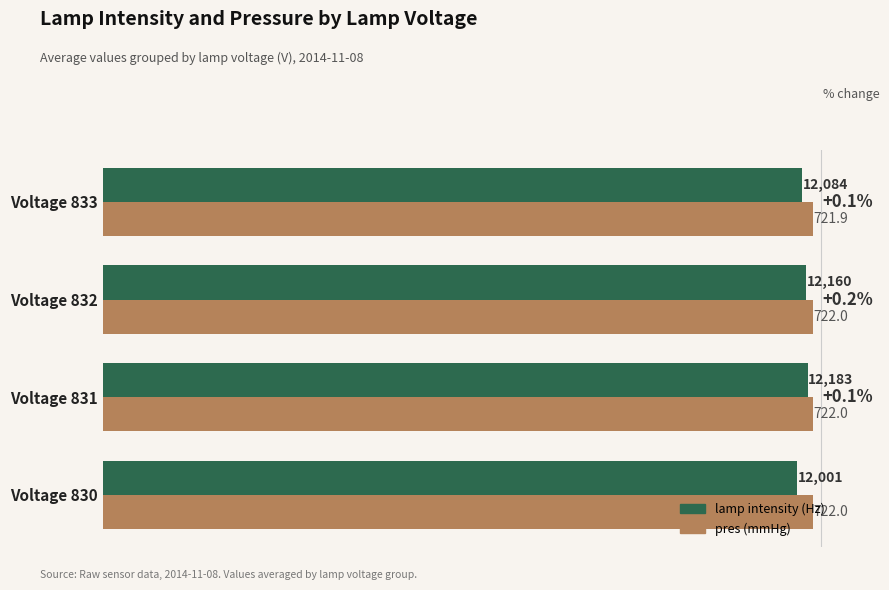

What are all the series names shown in the legend?

lamp intensity (Hz), pres (mmHg)